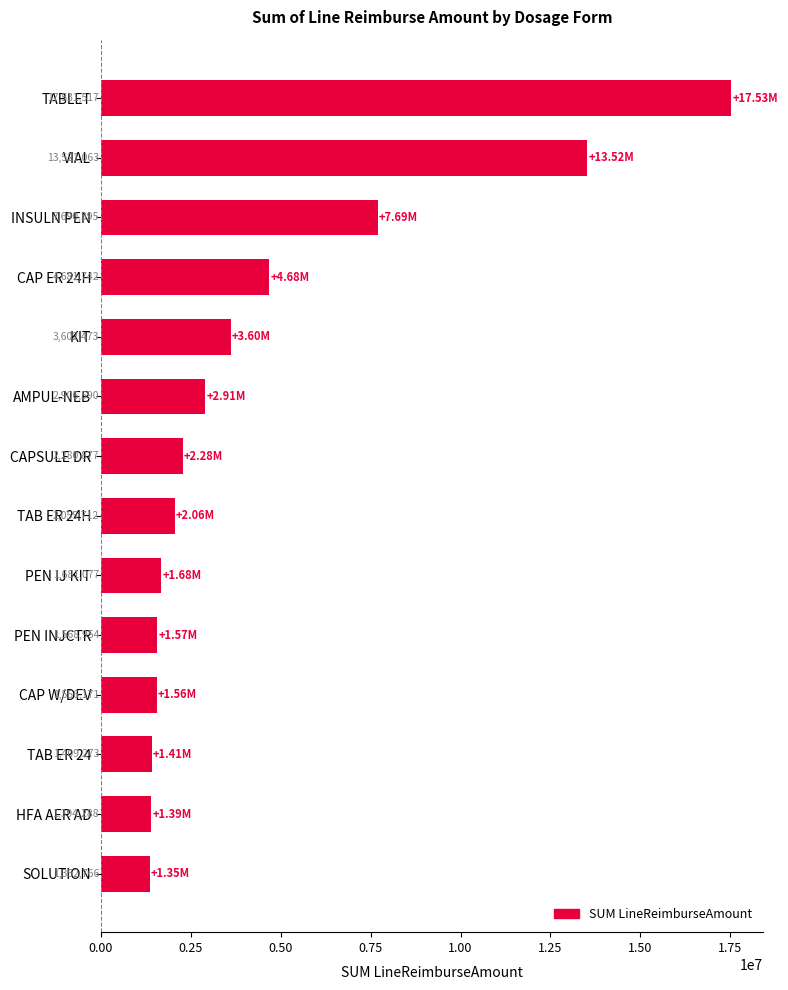

What is the label of the 5th bar from the top?

KIT